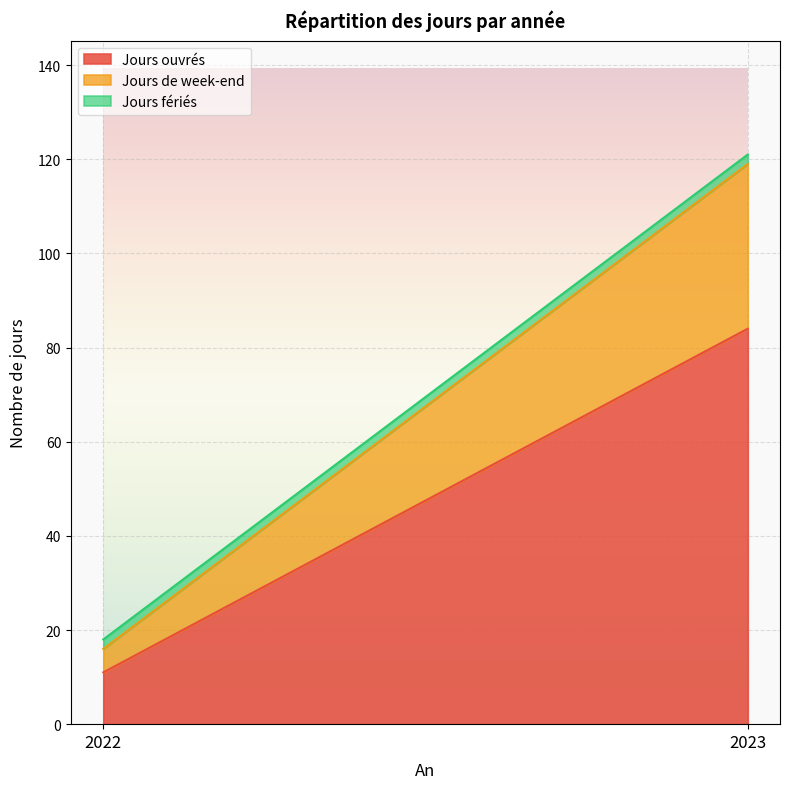

Which has a higher value, 2023 or 2022?

2023